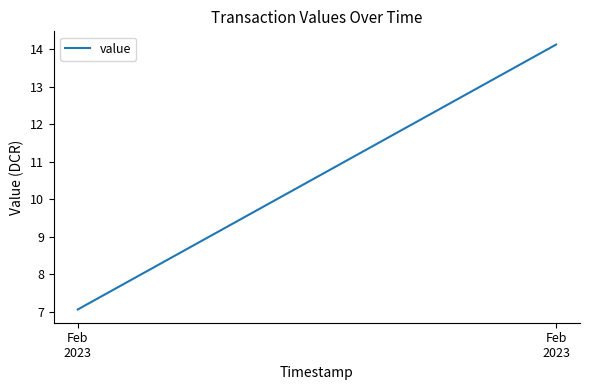

What is the value of the 1st point from the left?

7.1